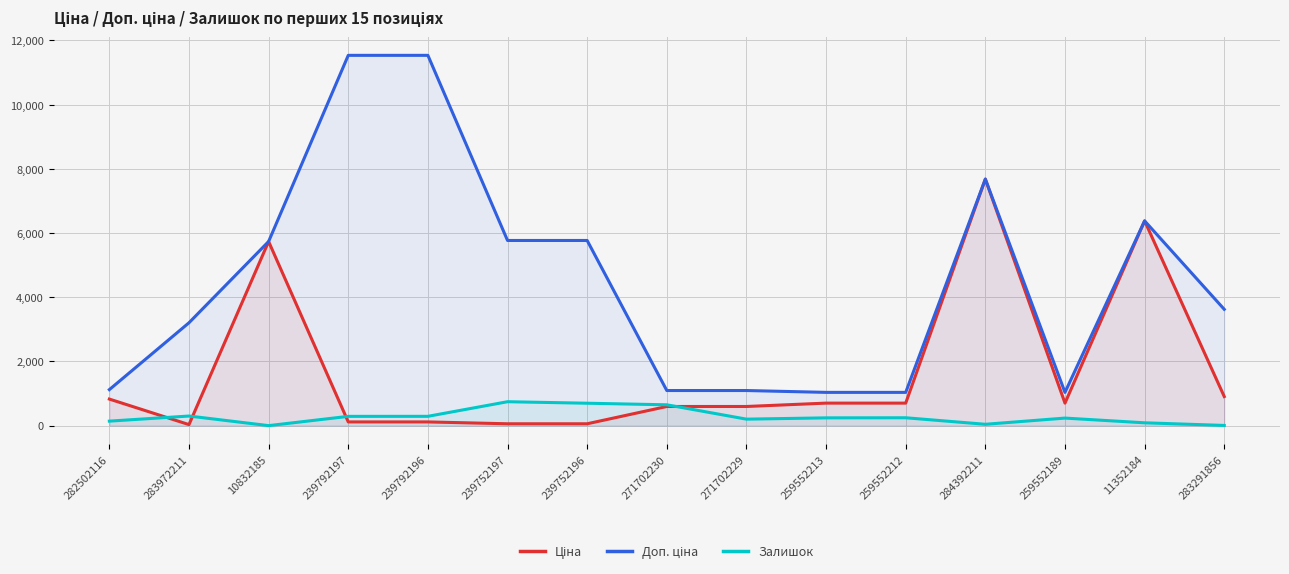

True or false: Залишок and Доп. ціна cross at least once.

False